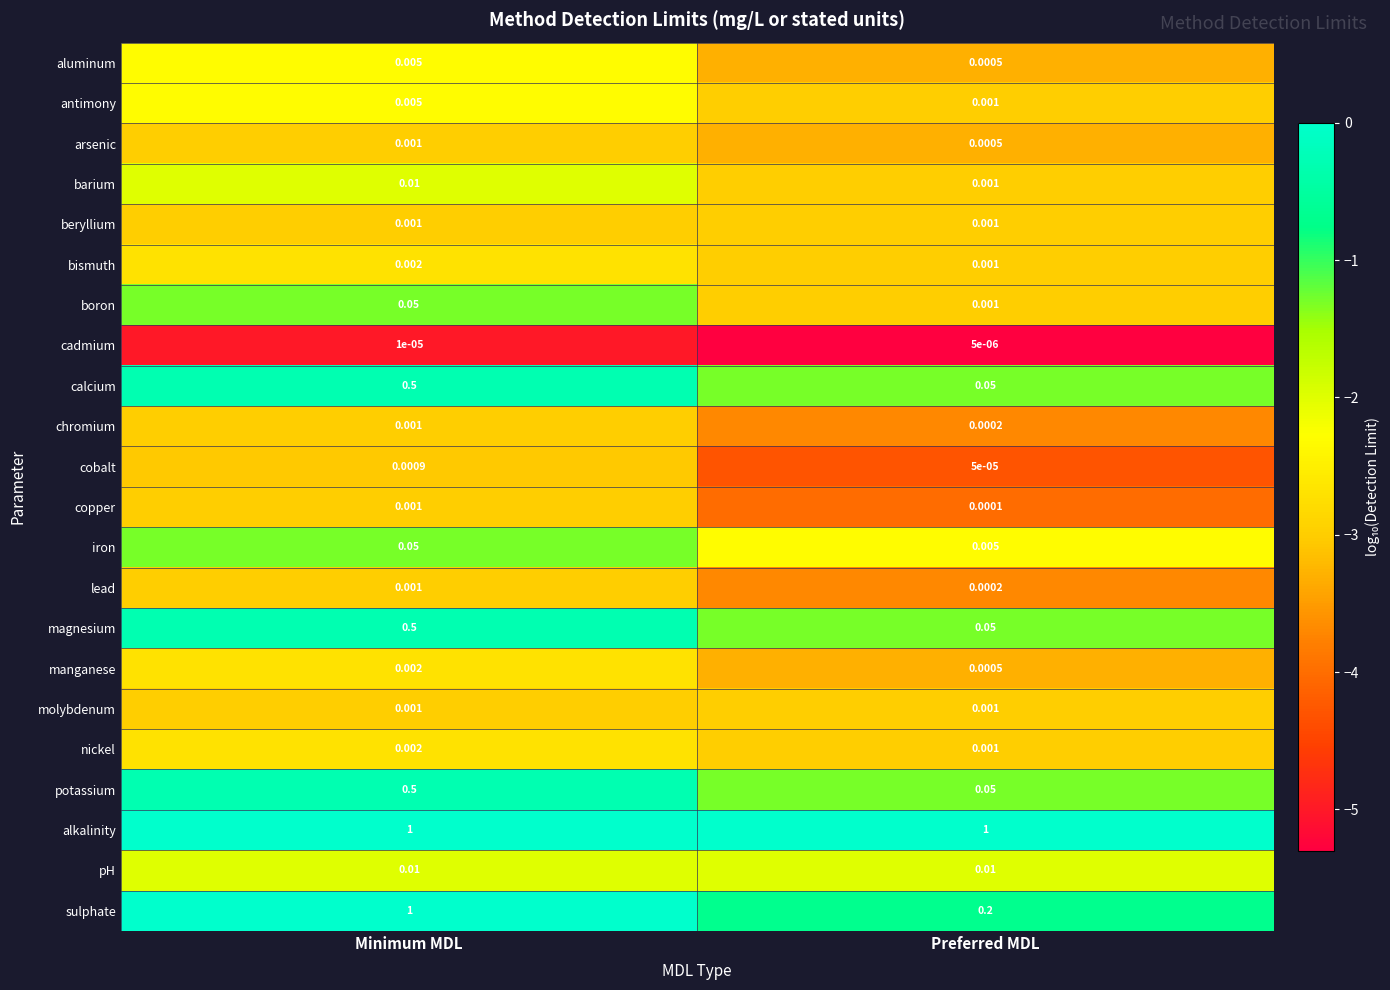

Which category has the lowest value in the aluminum series?

Preferred MDL